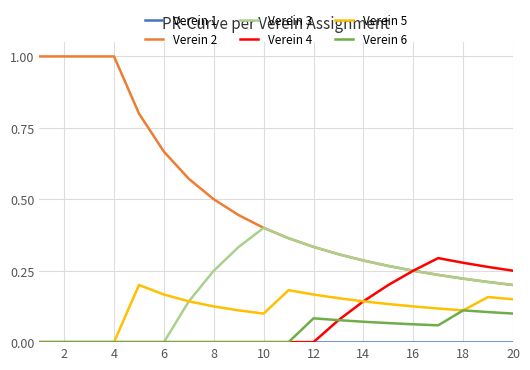

What is the highest value of the Verein 2 series?

1.0